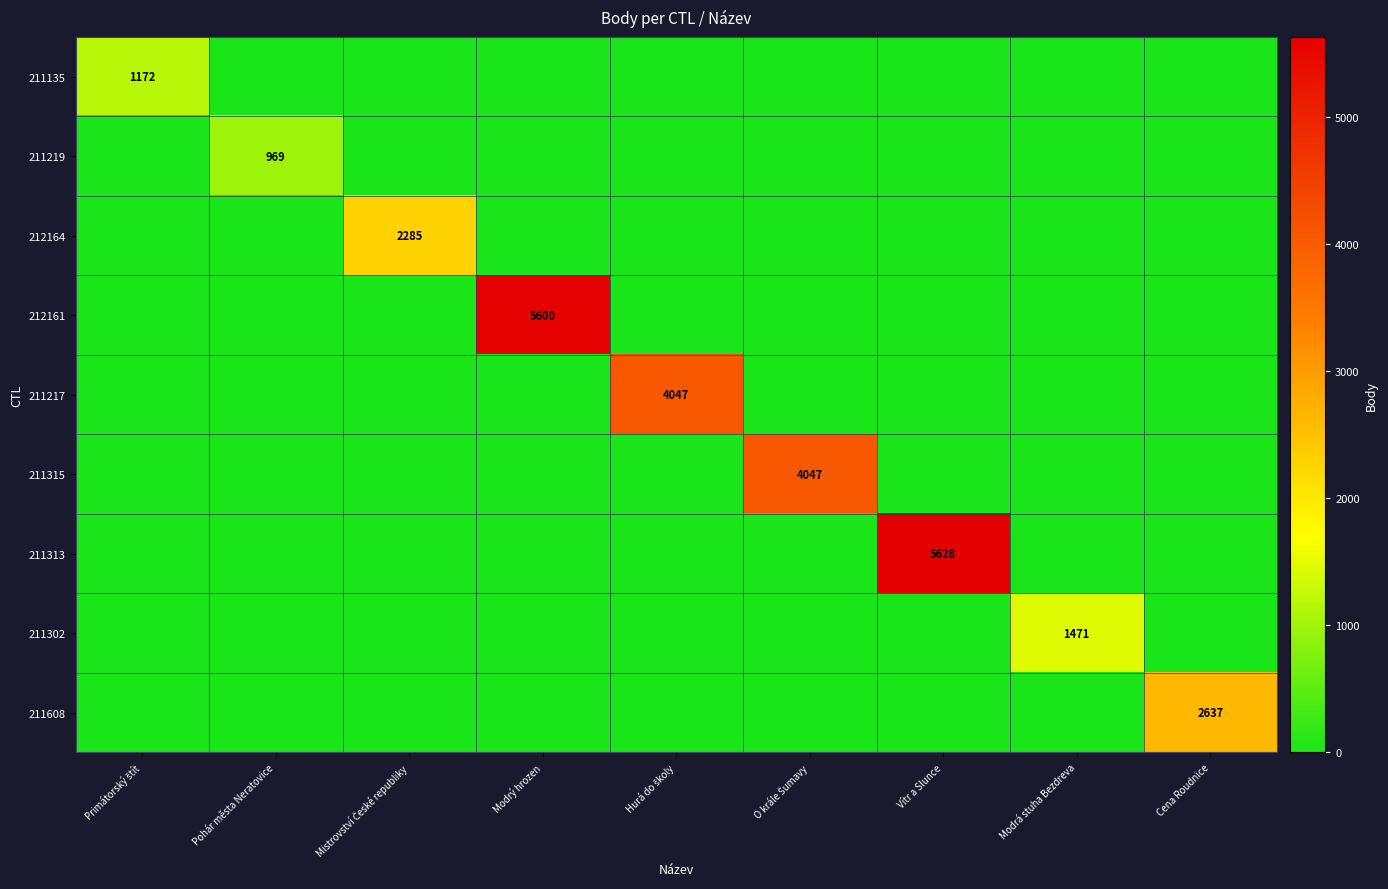

At how many categories does at least one series exceed 3222?

4